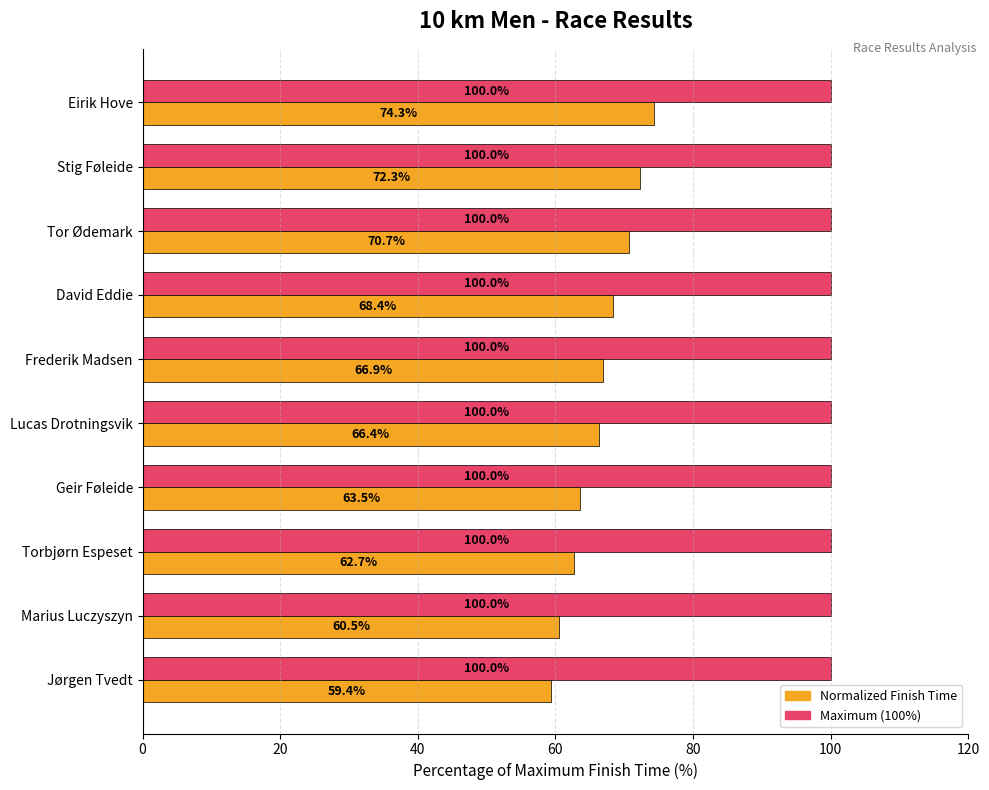

Which label corresponds to the smallest value in the chart?

Jørgen Tvedt